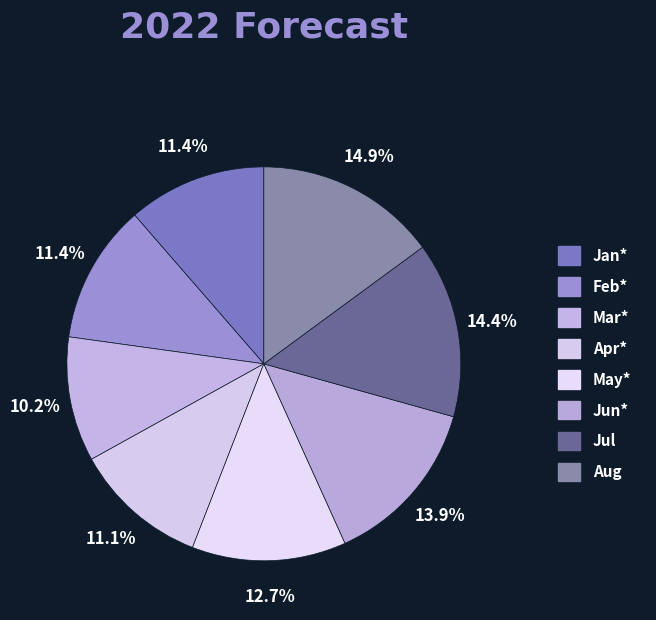

To the nearest percent, what percentage of the pie is Mar*?

10%